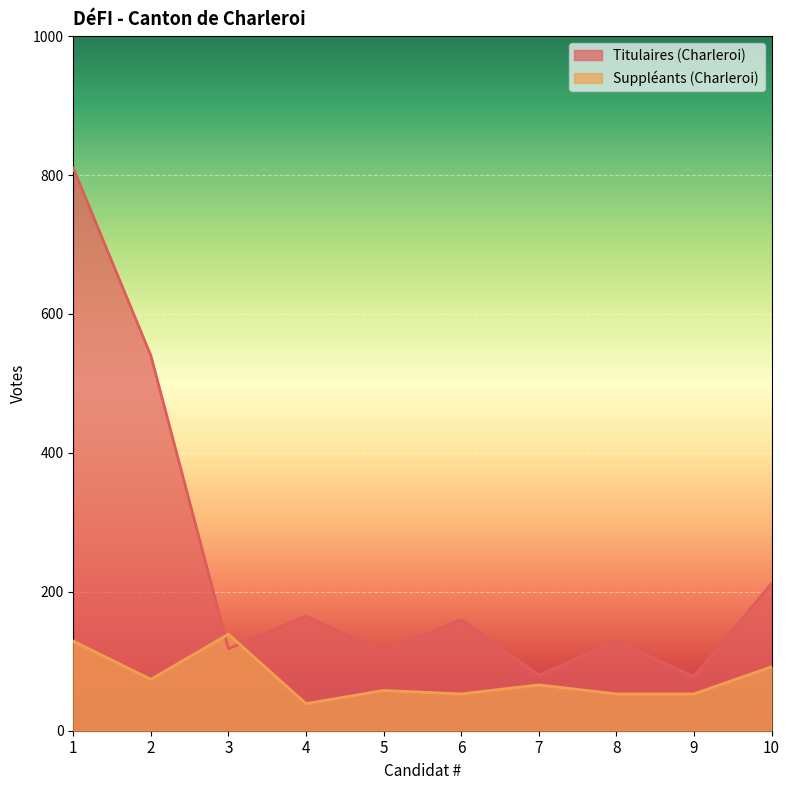

Which series ends up on top after the final intersection of Suppléants (Charleroi) and Titulaires (Charleroi)?

Titulaires (Charleroi)